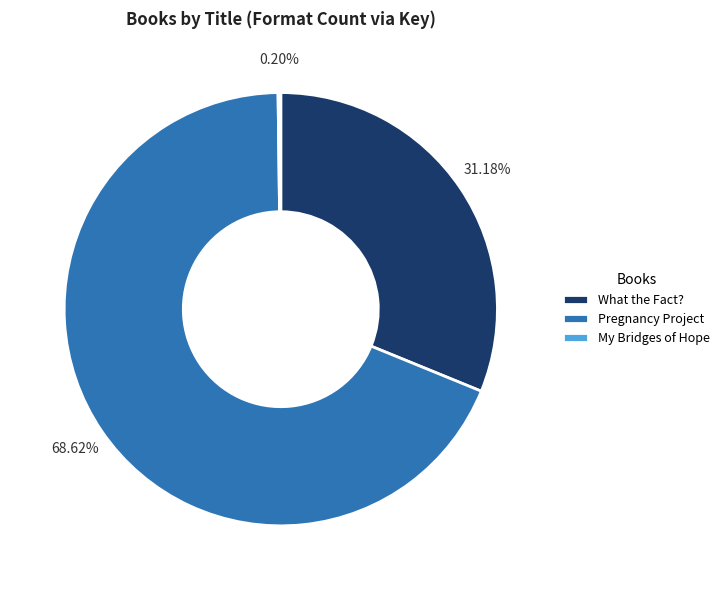

What is the ratio of the value at Pregnancy Project to the value at What the Fact??

2.2